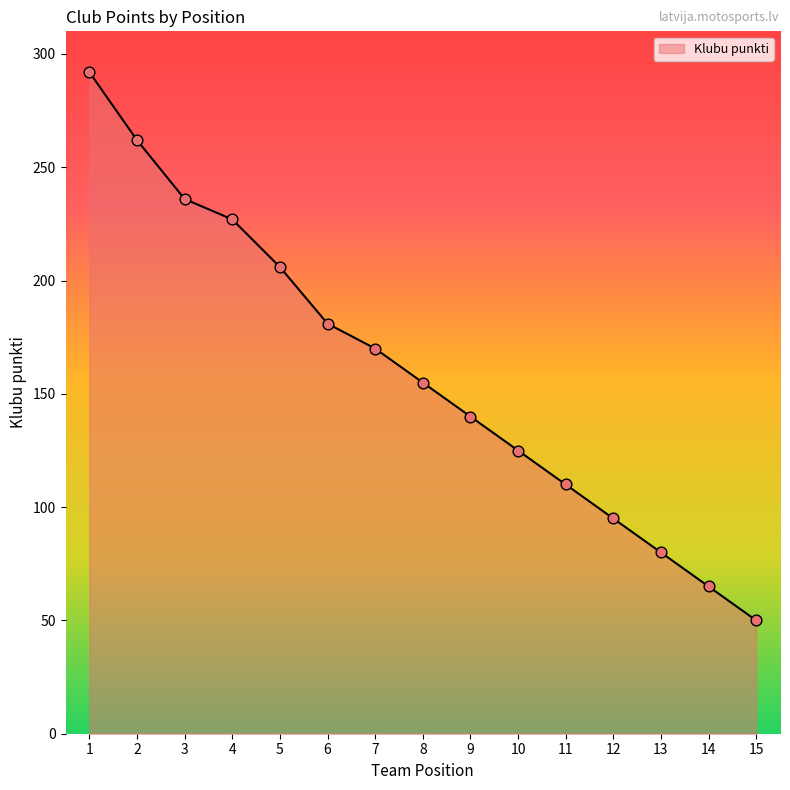

What is the minimum value for Klubu punkti?

50.0